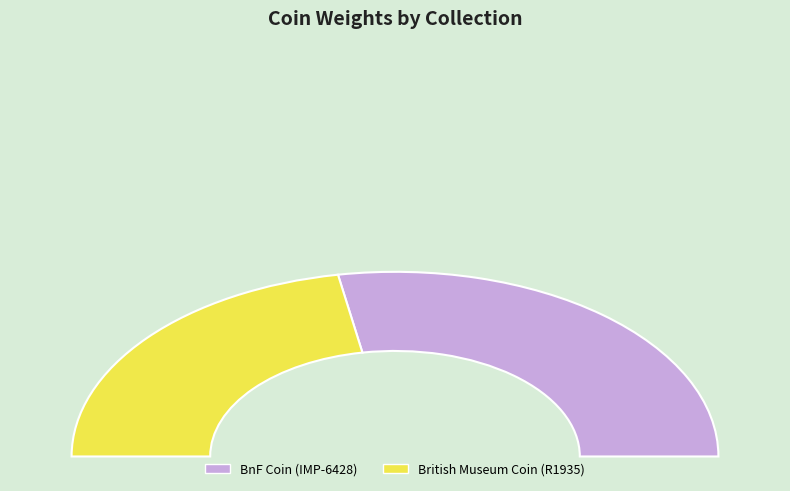

Is there any slice that represents more than half of the pie?

Yes